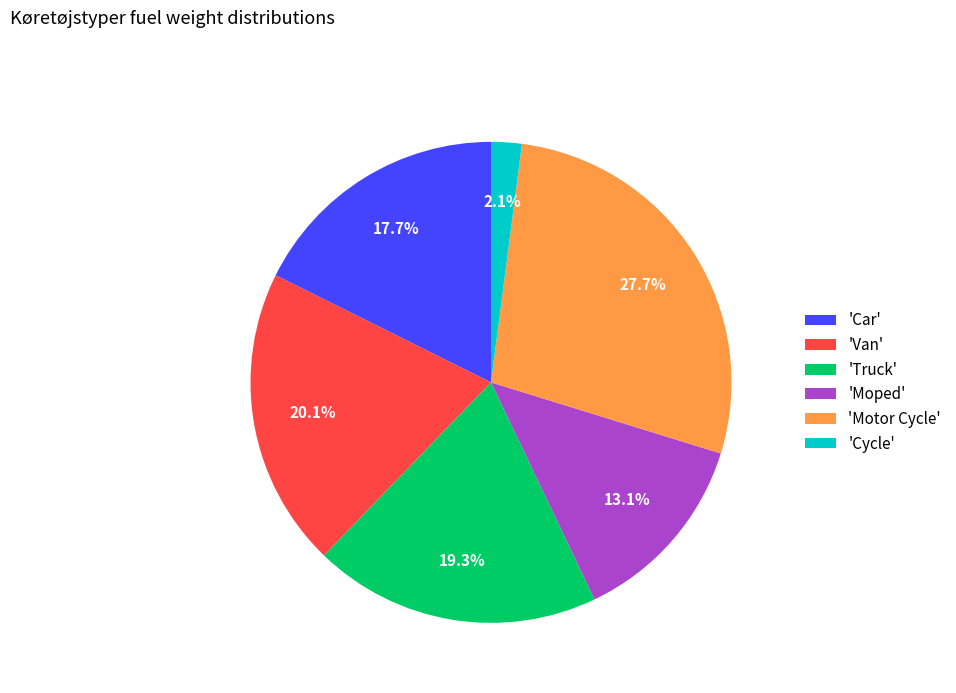

Is there any slice that represents more than half of the pie?

No